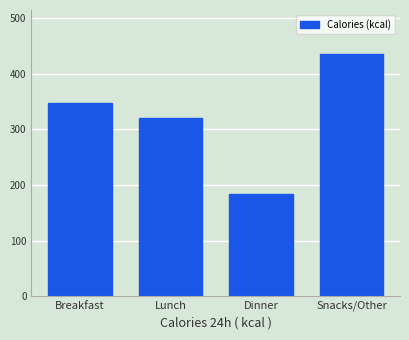

Reading left to right, list all the values displayed in this chart.

Breakfast=348	Lunch=321	Dinner=183	Snacks/Other=435